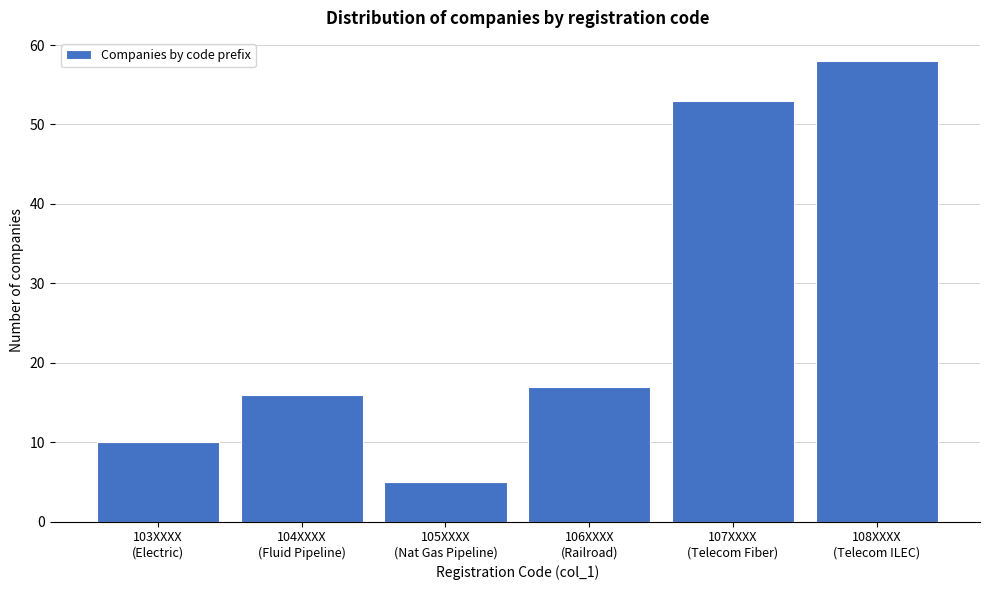

Reading left to right, transcribe all the data shown in this chart.

10	16	5	17	53	58